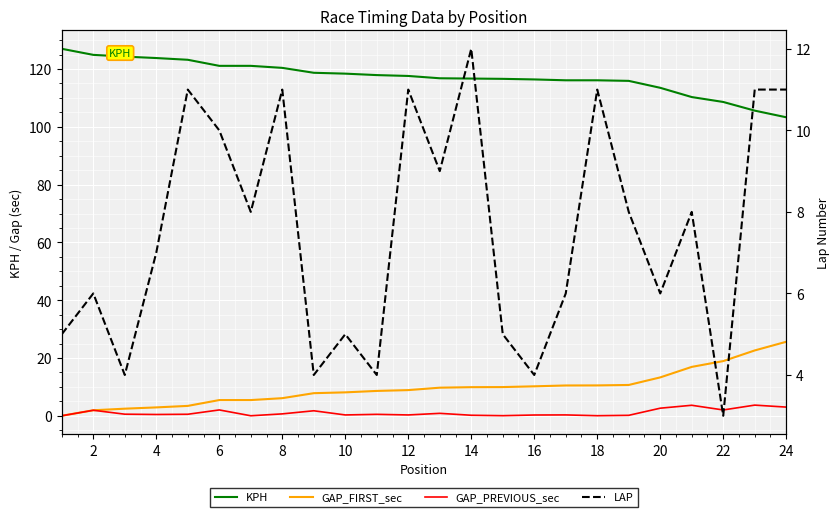

Which series changed the most between 0 and 19?

KPH